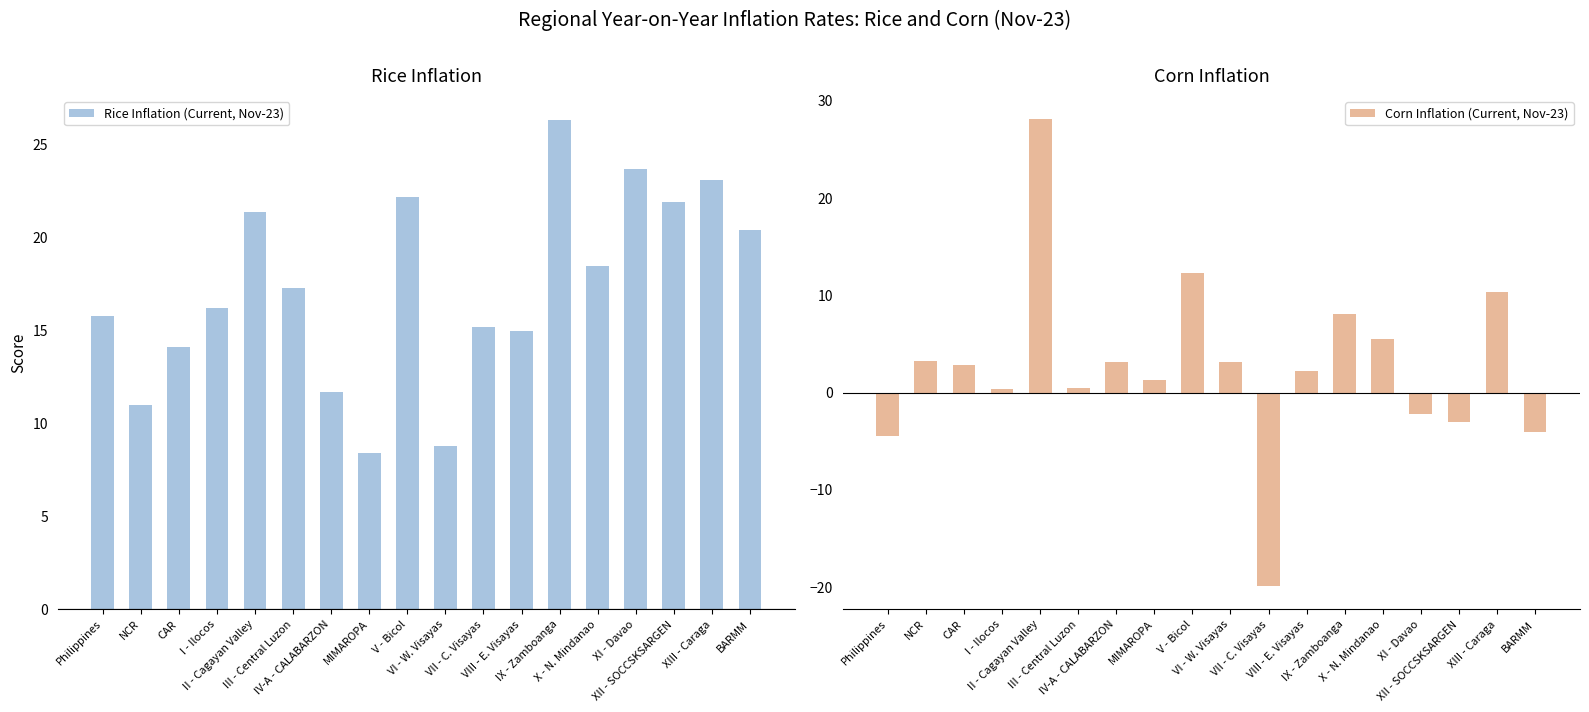

At CAR, list the series in order from smallest to largest.

Corn Inflation (Current, Nov-23), Rice Inflation (Current, Nov-23)